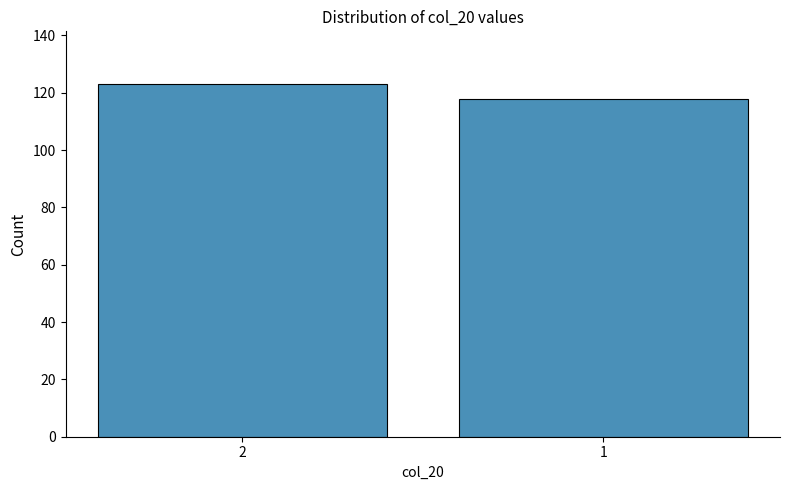

The value at 2 is 69. True or false?

False